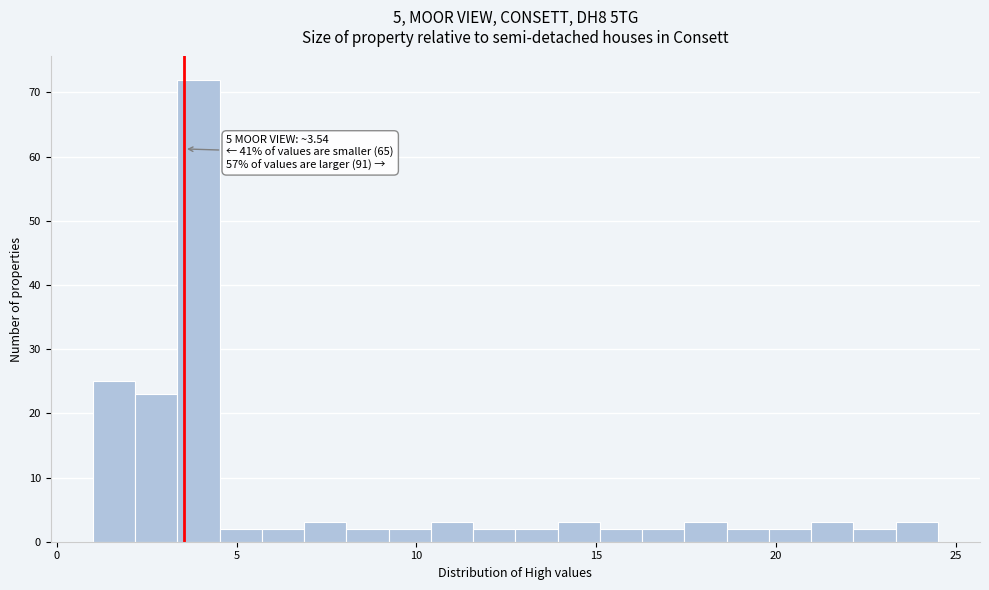

Read against the x-axis, roughly where is the centre of the tallest bar?

4.0